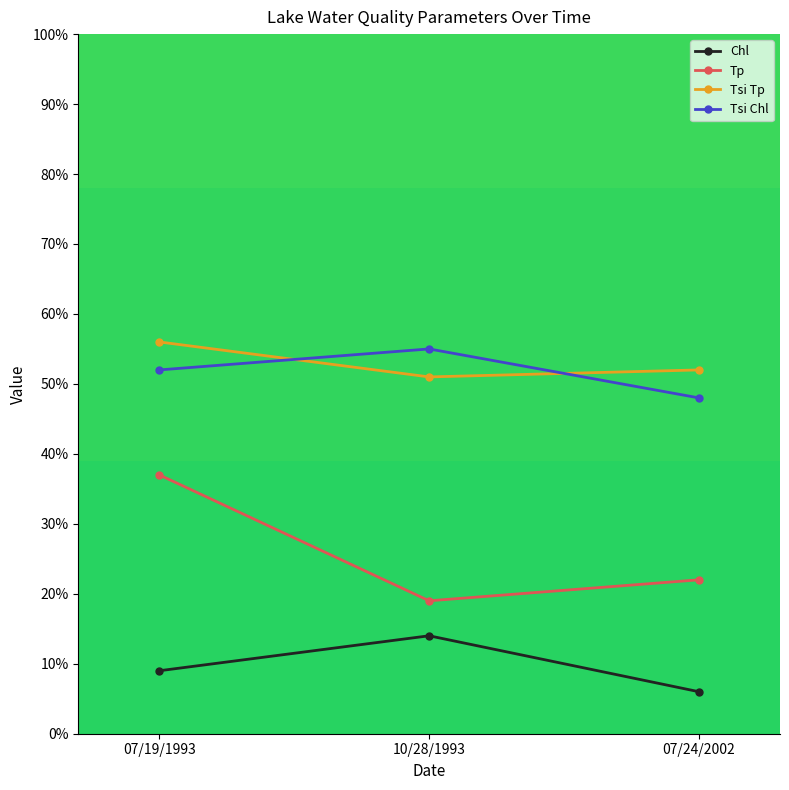

Reading left to right, extract all data points from this chart.

Chl: 9	14	6
Tp: 37	19	22
Tsi Tp: 56	51	52
Tsi Chl: 52	55	48